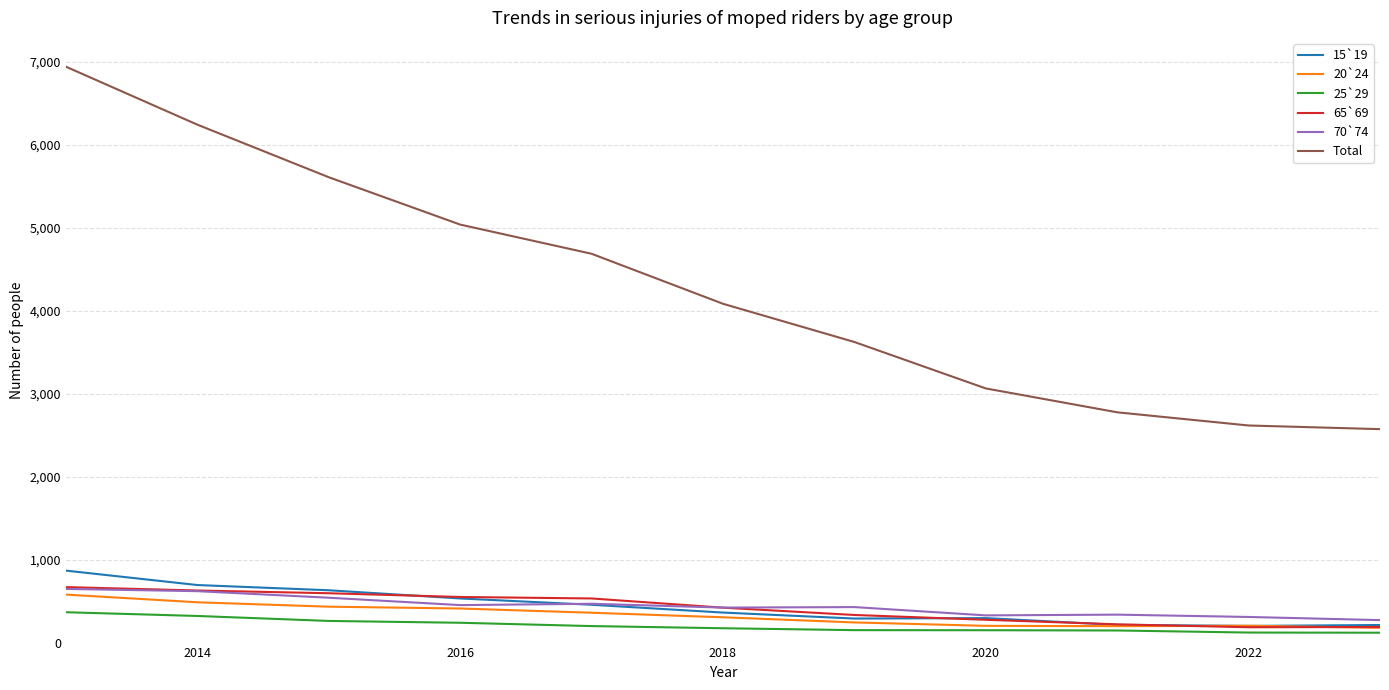

True or false: 25`29 and Total intersect in this chart.

False